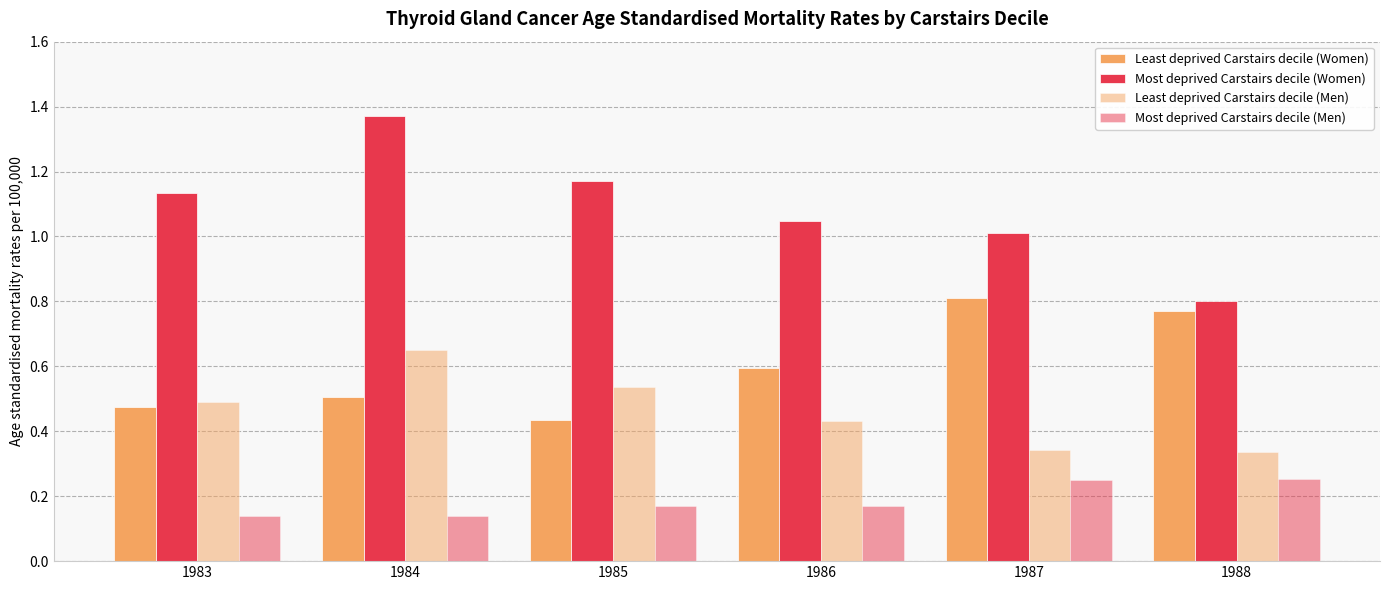

How many data points does each series have?

6